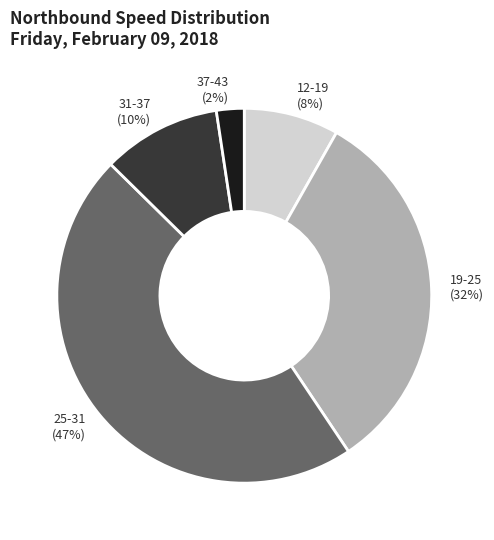

To the nearest percent, what portion does 37-43 represent?

2%